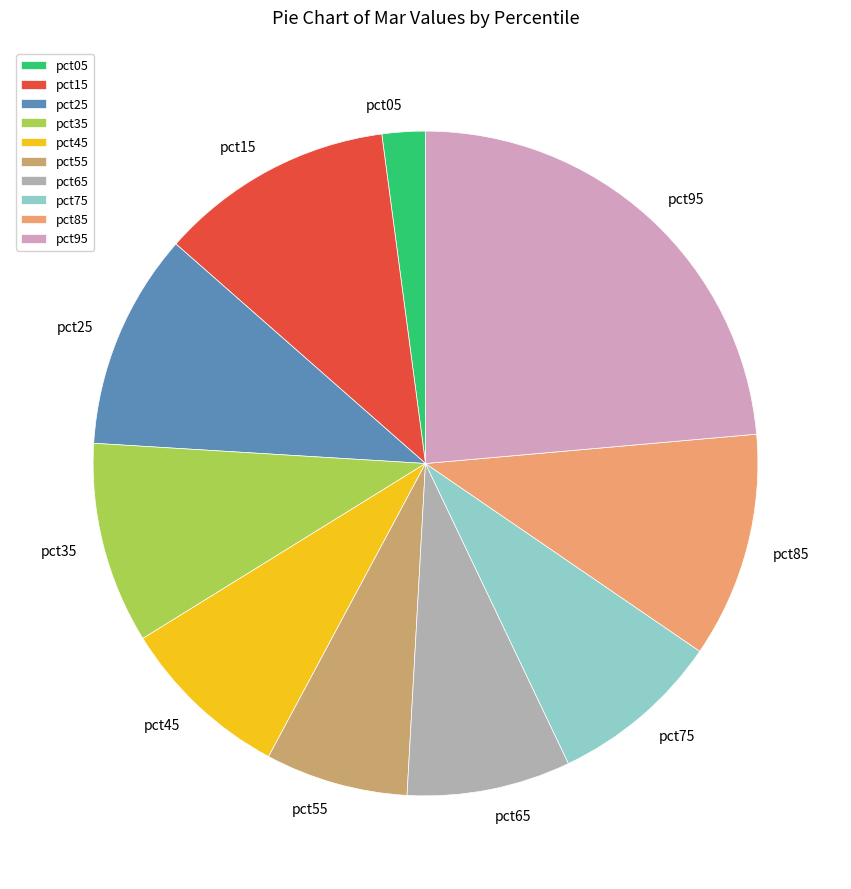

Which slice is the largest?

pct95